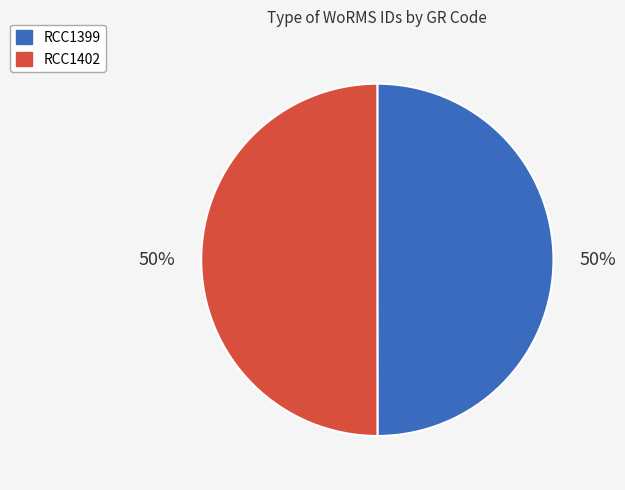

Approximately how many times larger is the value at RCC1399 compared to RCC1402?

1.0